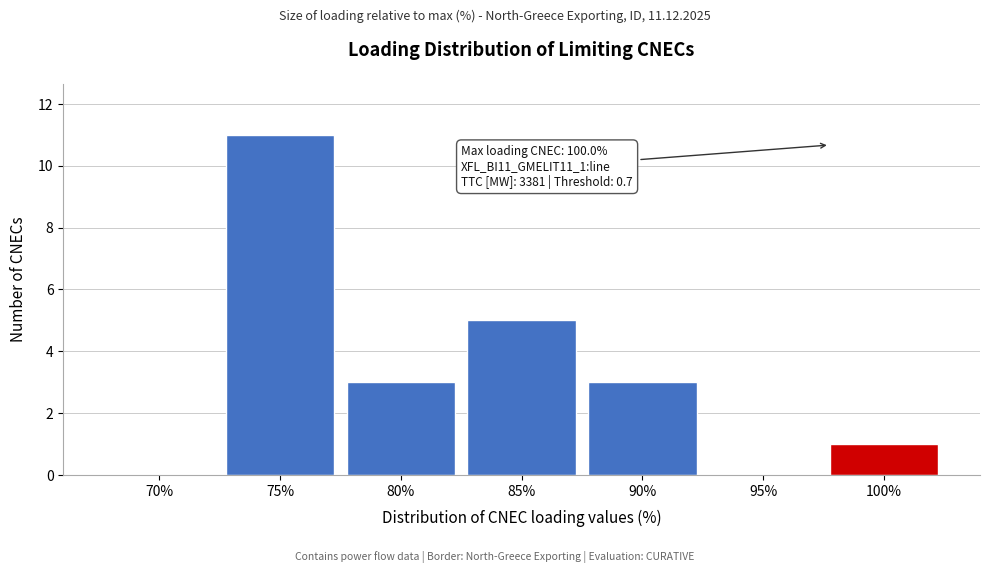

Reading left to right, list all the values displayed in this chart.

70%=0	75%=11	80%=3	85%=5	90%=3	95%=0	100%=1